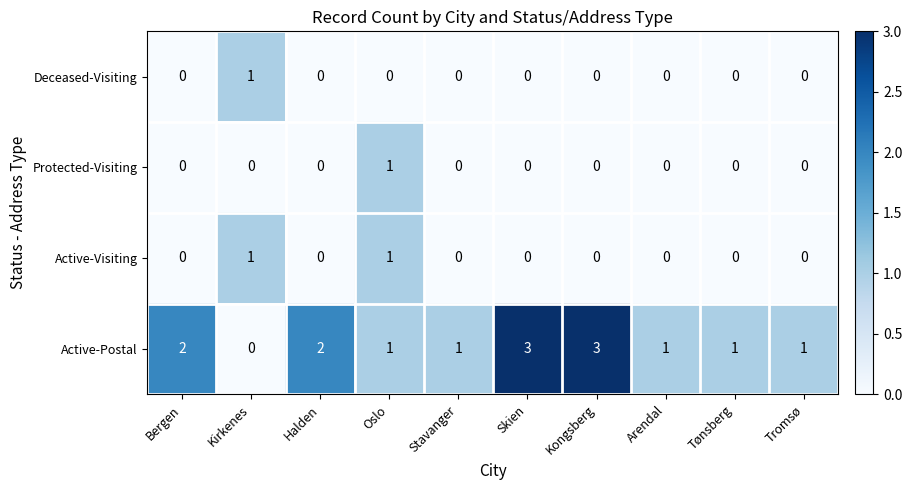

Is the value of Protected-Visiting at Kirkenes greater than the value of Active-Postal at Kongsberg?

No